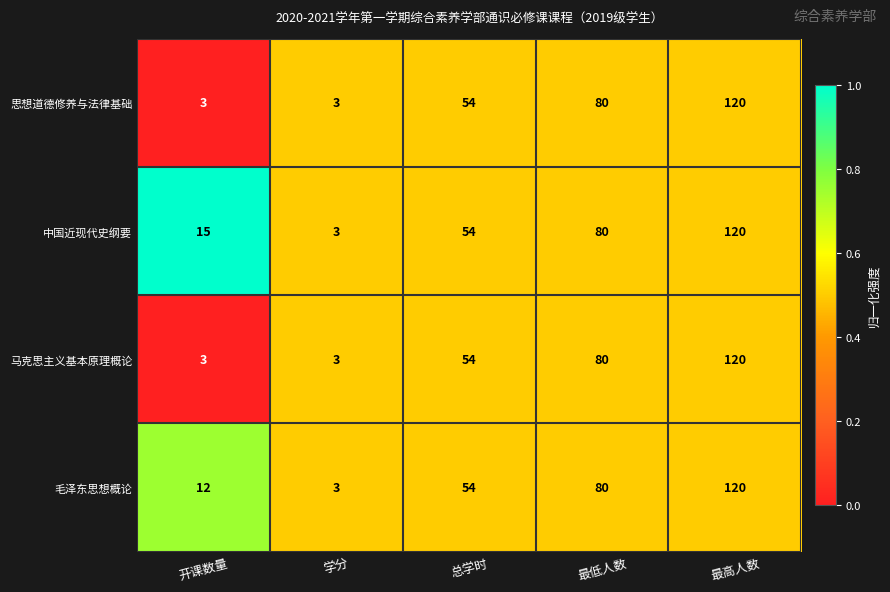

How many data points does each series have?

5